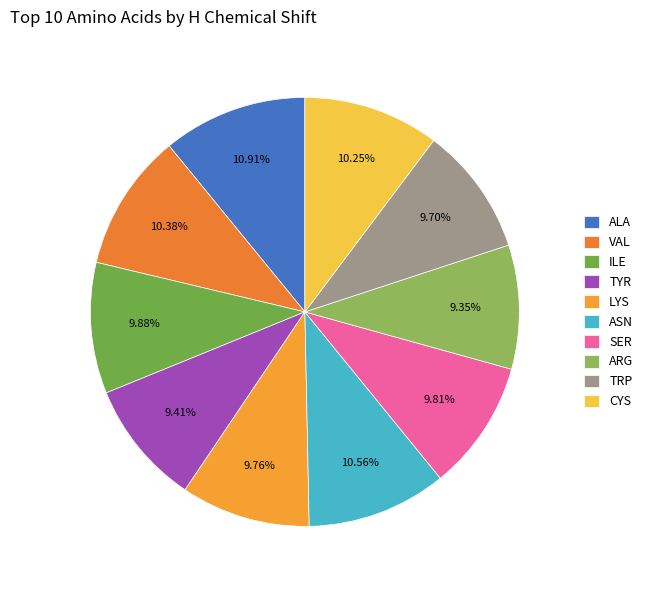

What is the largest slice in the pie chart?

ALA